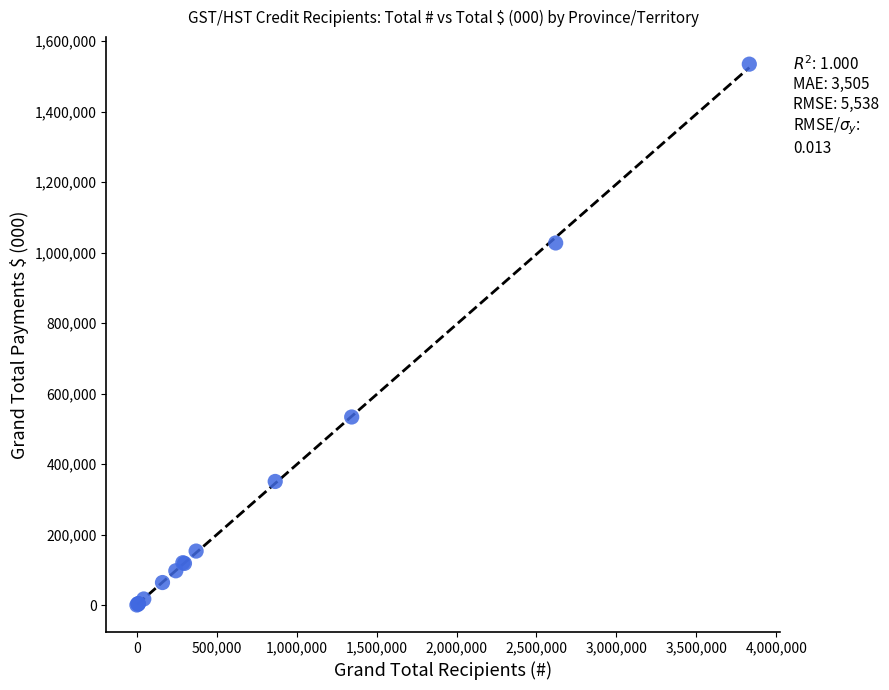

What Y value in the scatter plot is closest to 767688?

533814